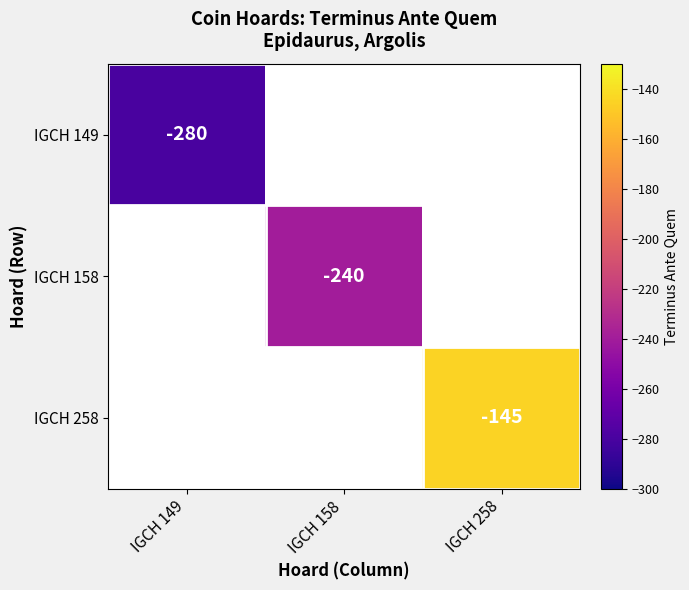

True or false: IGCH 149 has a value of -458 at IGCH 149.

False